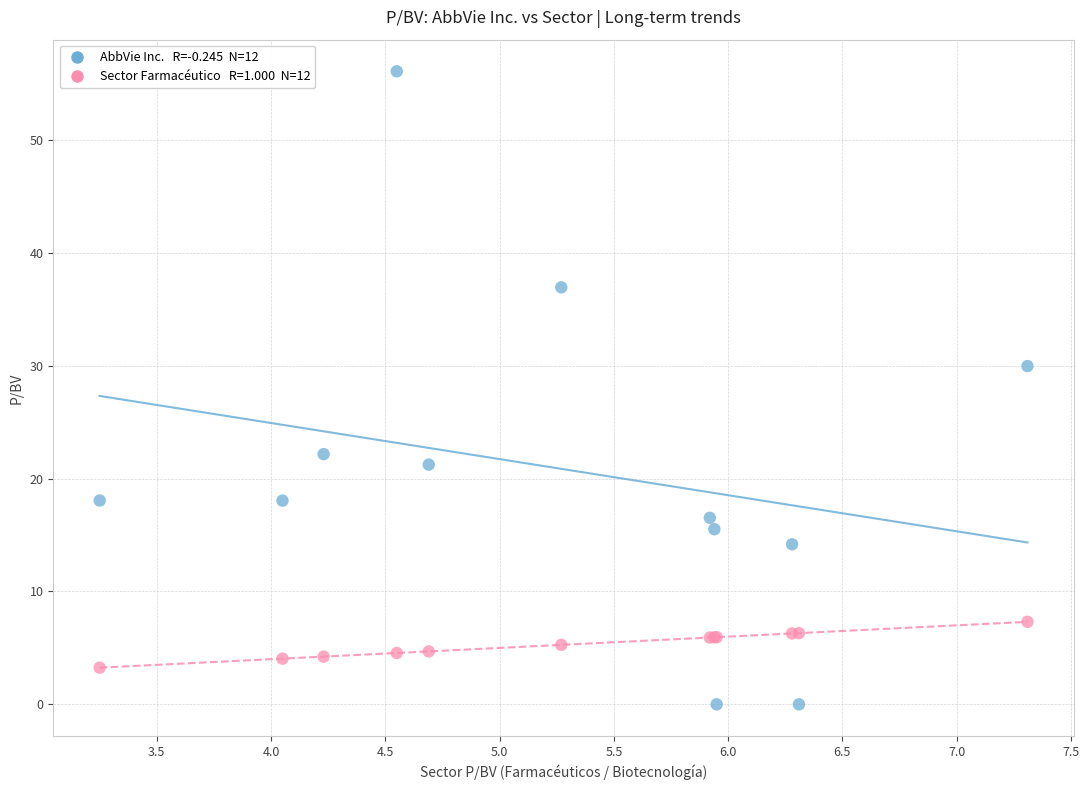

Across all series, what Y value is closest to 28?

30.0